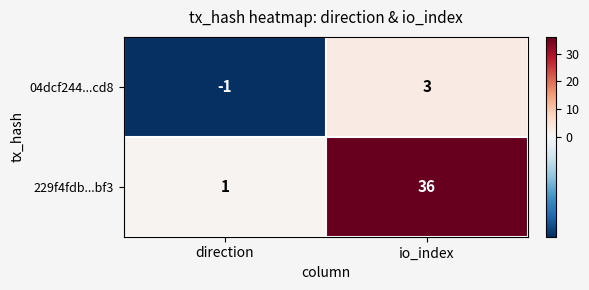

Between direction and io_index, which series saw the biggest shift?

229f4fdb...bf3